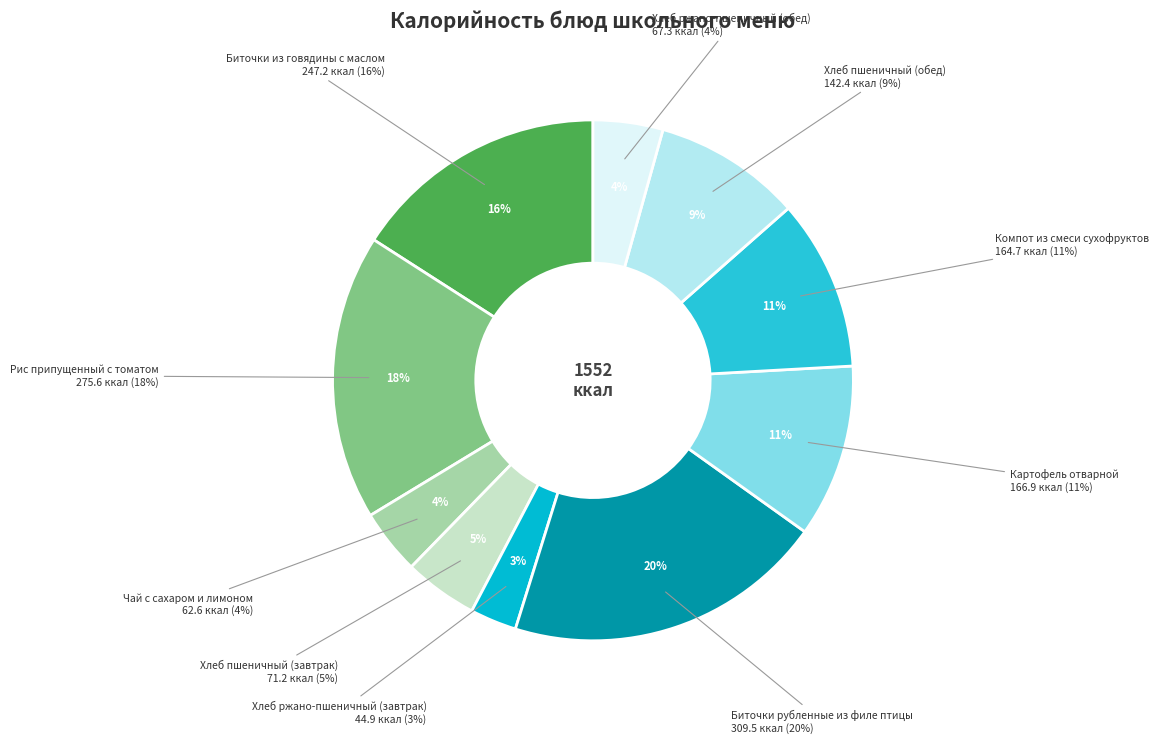

How many segments does this pie chart have?

10